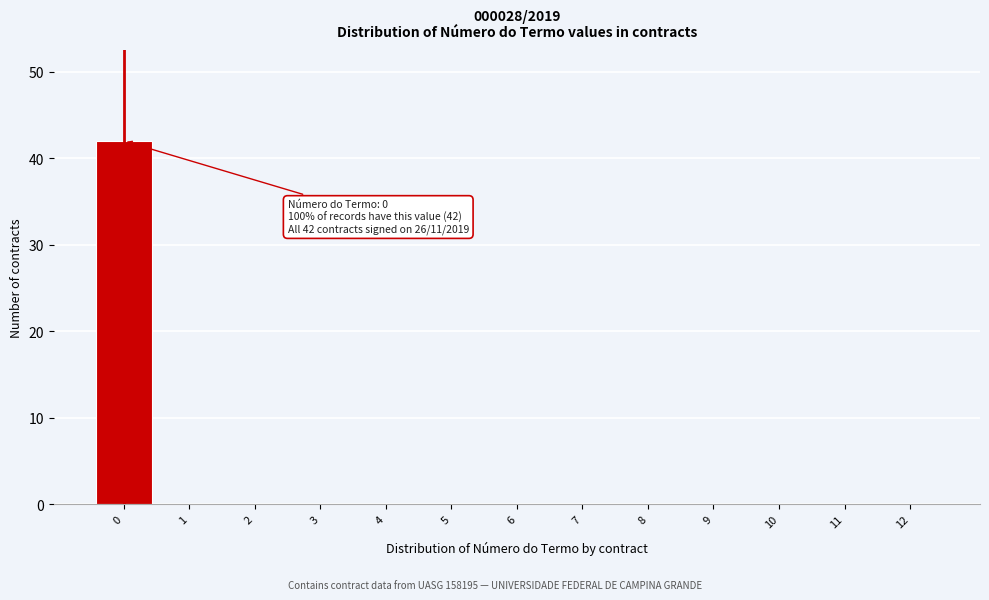

Reading left to right, list all the values displayed in this chart.

0=42	1=0	2=0	3=0	4=0	5=0	6=0	7=0	8=0	9=0	10=0	11=0	12=0